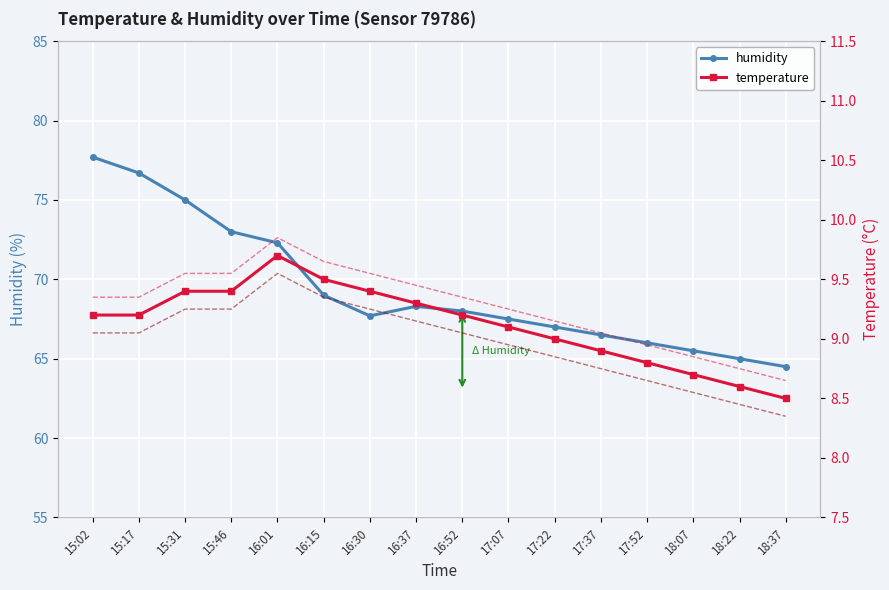

Where is temperature (lower) nearest to the value 8?

18:37